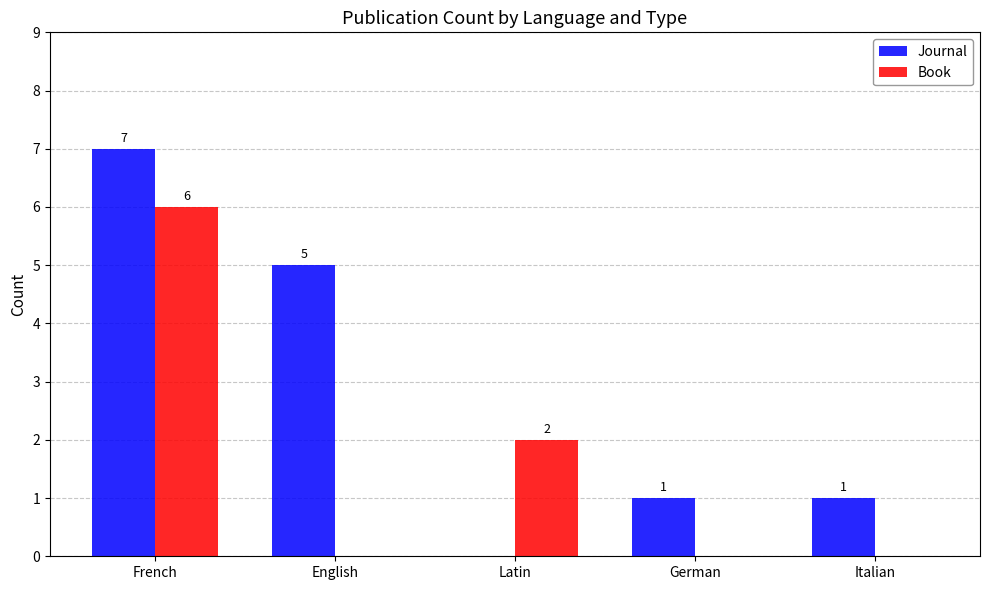

Does the chart contain stacked bars?

No